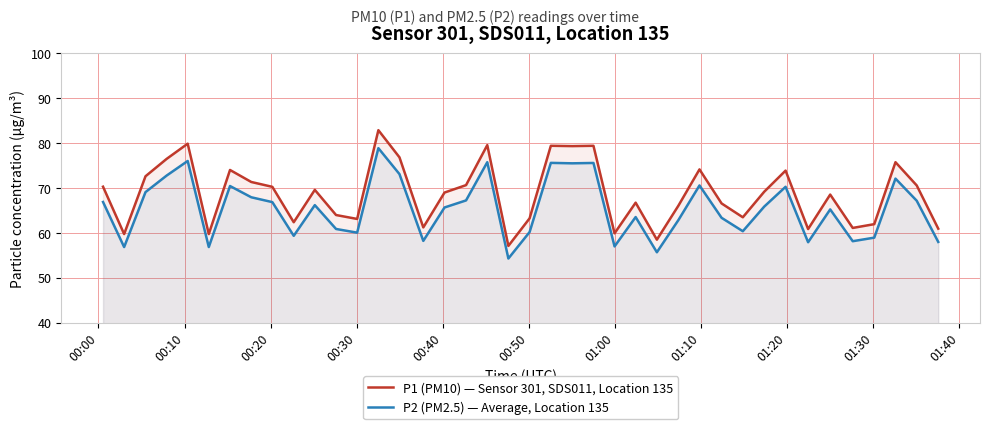

List the series in order of their peak value, highest first.

P1 (PM10) — Sensor 301, SDS011, Location 135, P2 (PM2.5) — Average, Location 135